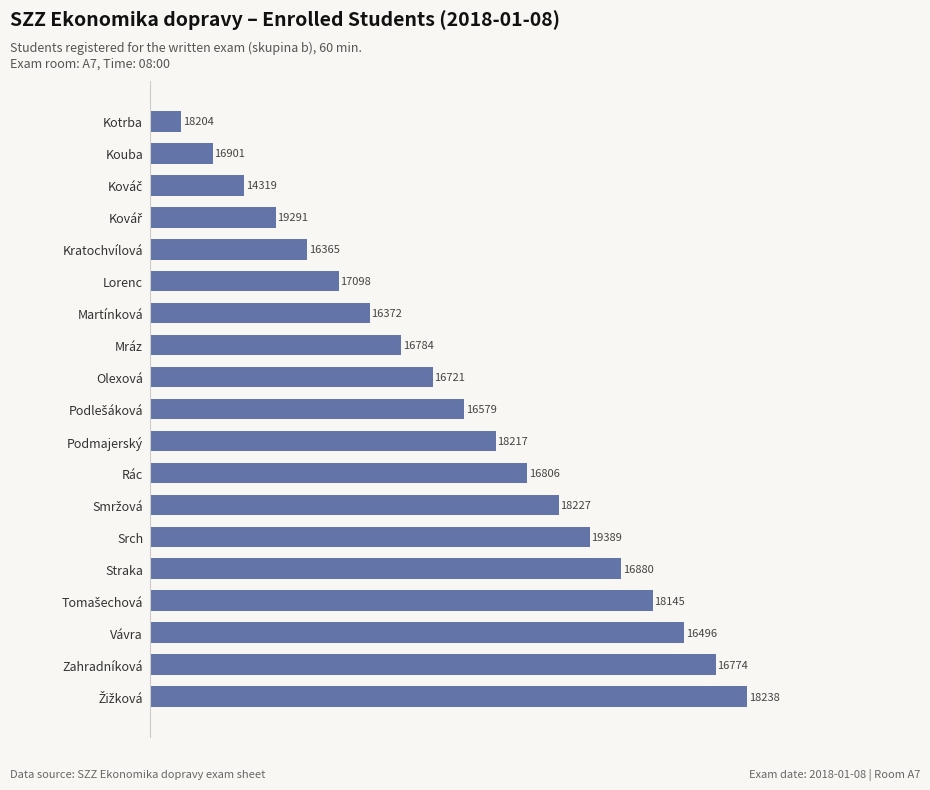

How many bars are there in total?

19